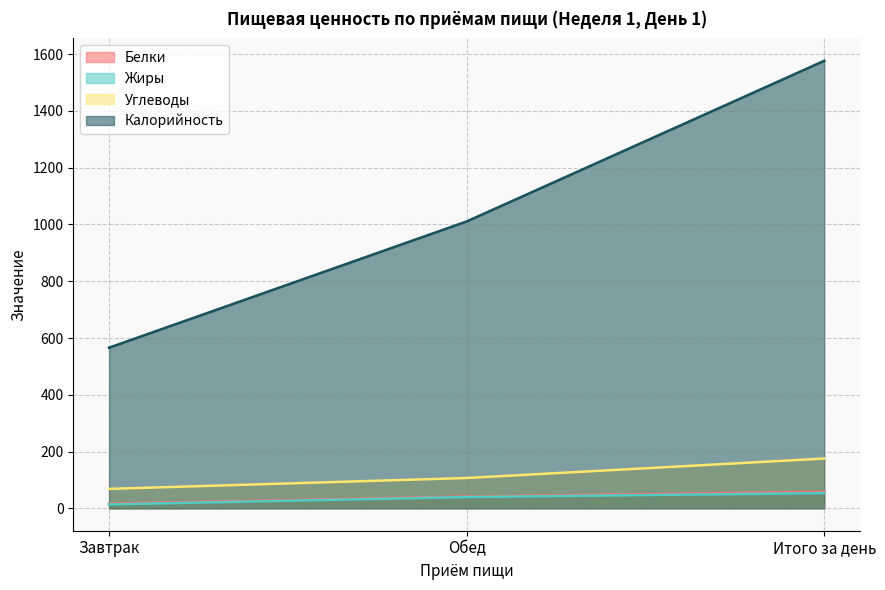

Which series has the largest total across all categories?

Калорийность